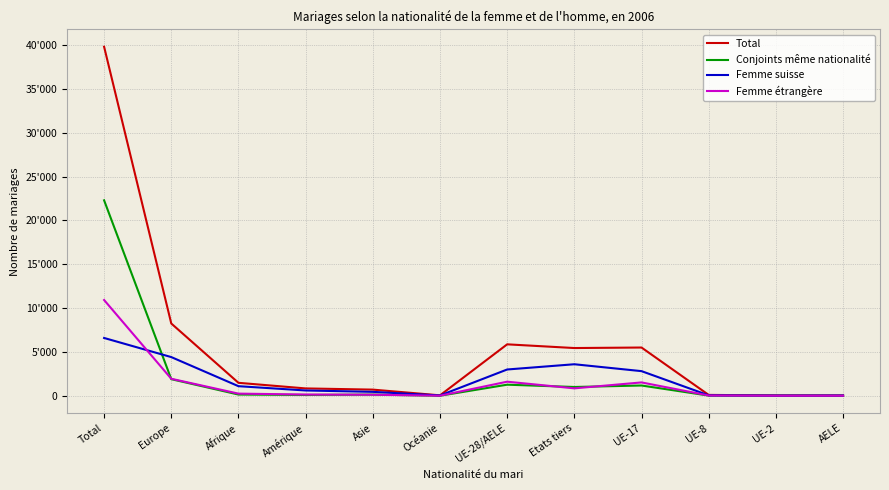

Does the chart display data point markers on the line(s)?

No